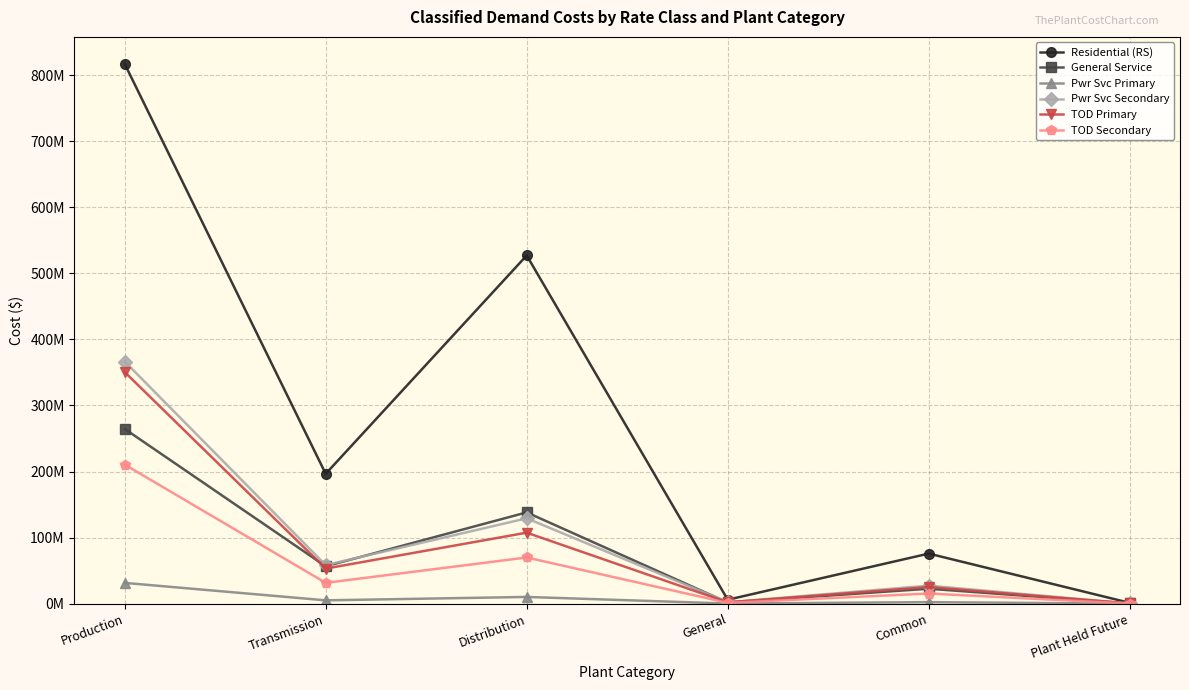

What is the difference between the maximum and minimum values in the General Service series?

264124464.5